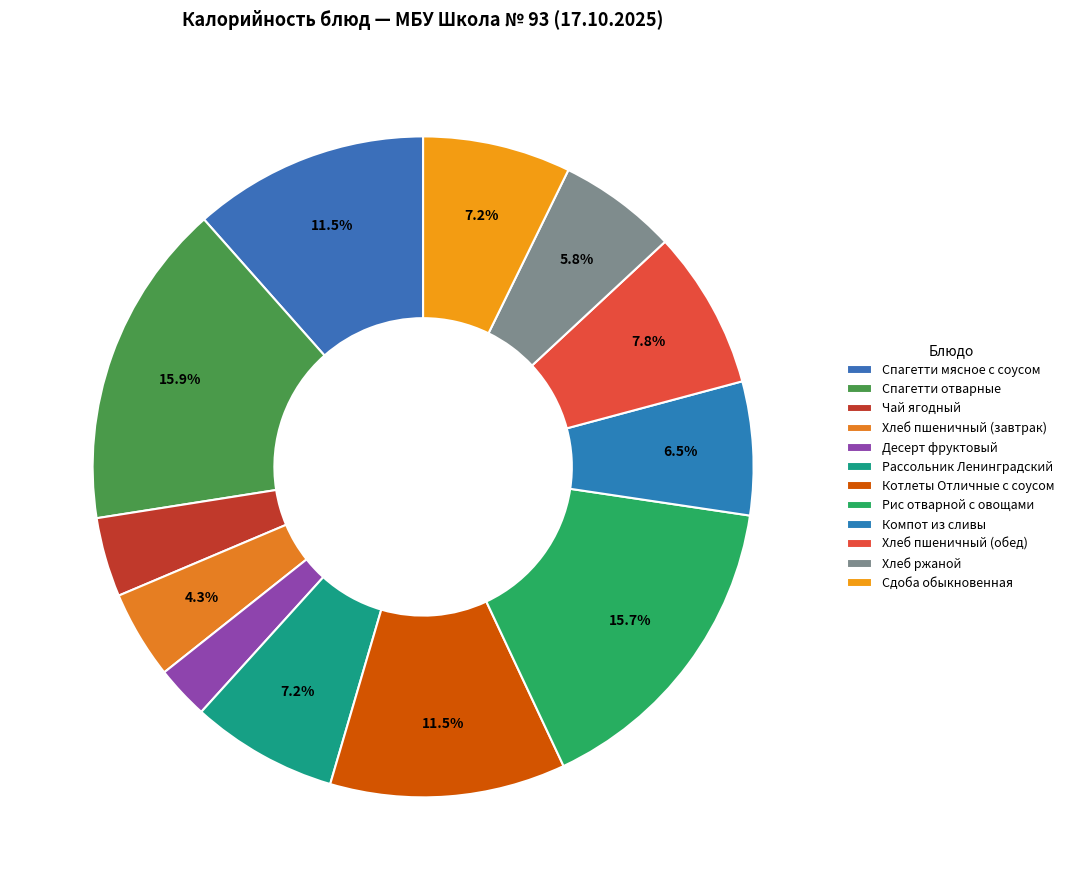

Combined, what portion of the pie is Рассольник Ленинградский and Рис отварной с овощами?

22.8%